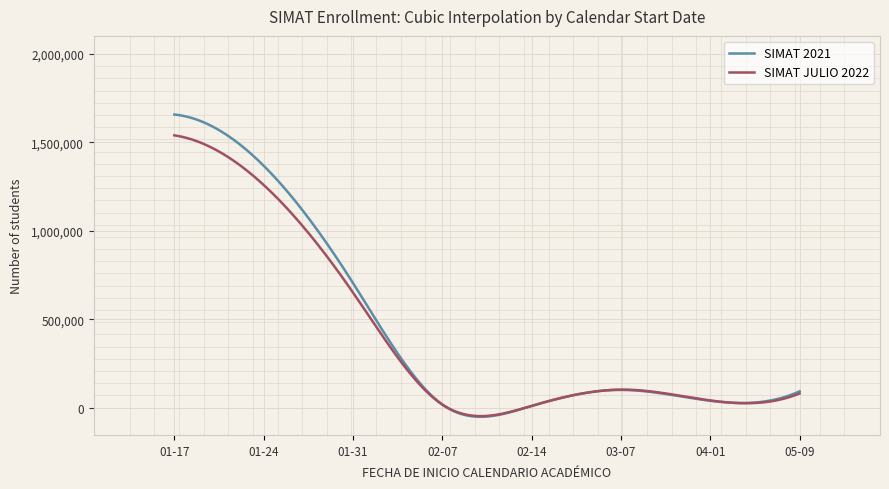

How many lines are shown in the chart?

2